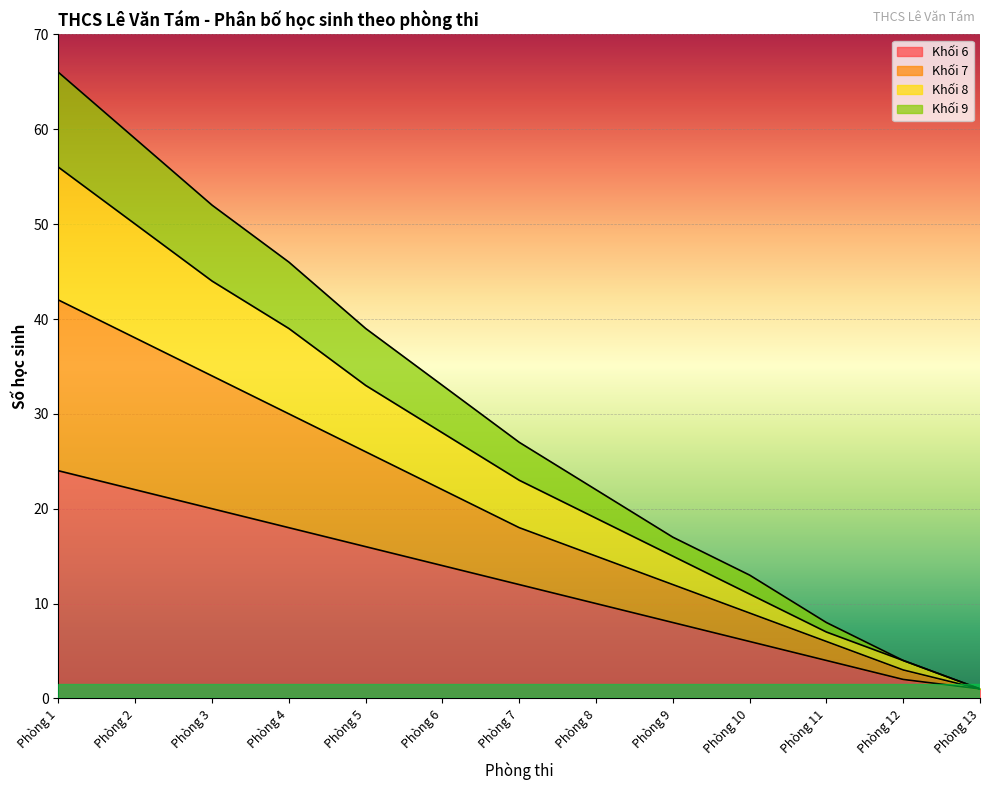

True or false: Khối 7 and Khối 8 cross at least once.

False